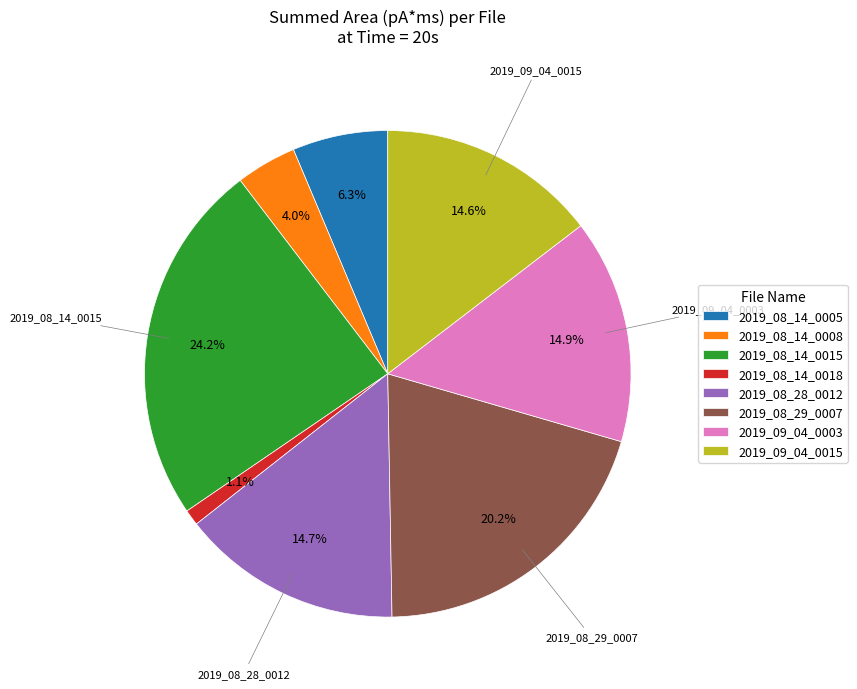

How many slices are in this pie chart?

8